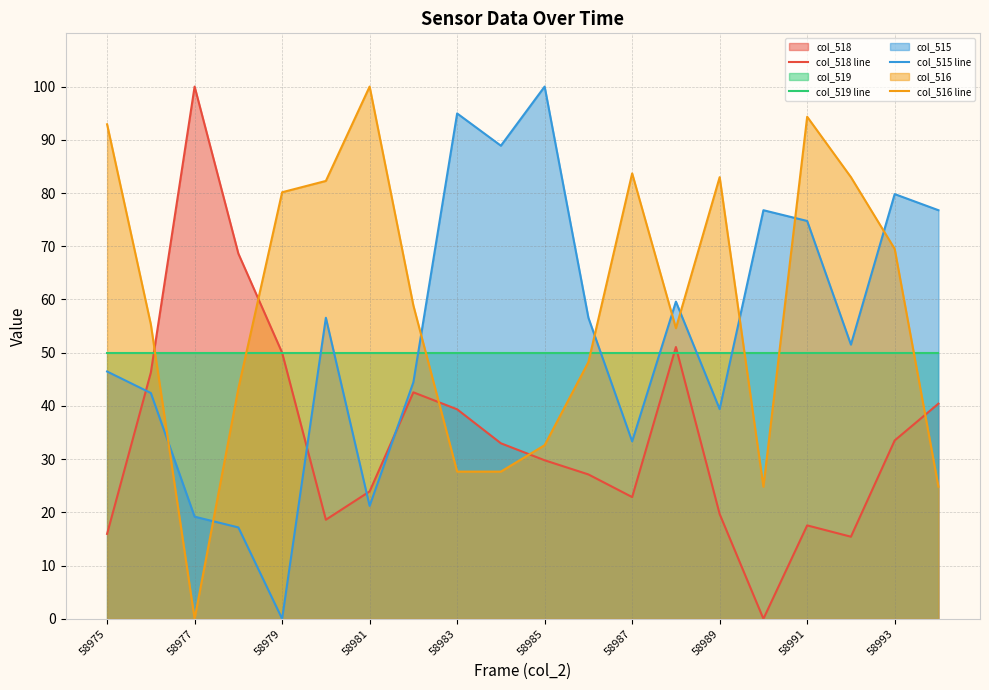

What is the maximum value for col_515 line?

100.0